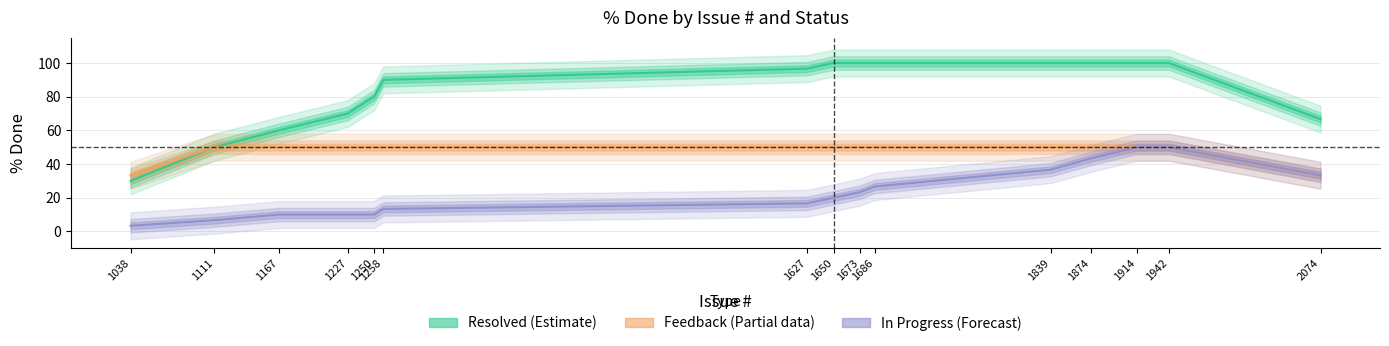

At how many categories does at least one series exceed 34?

15